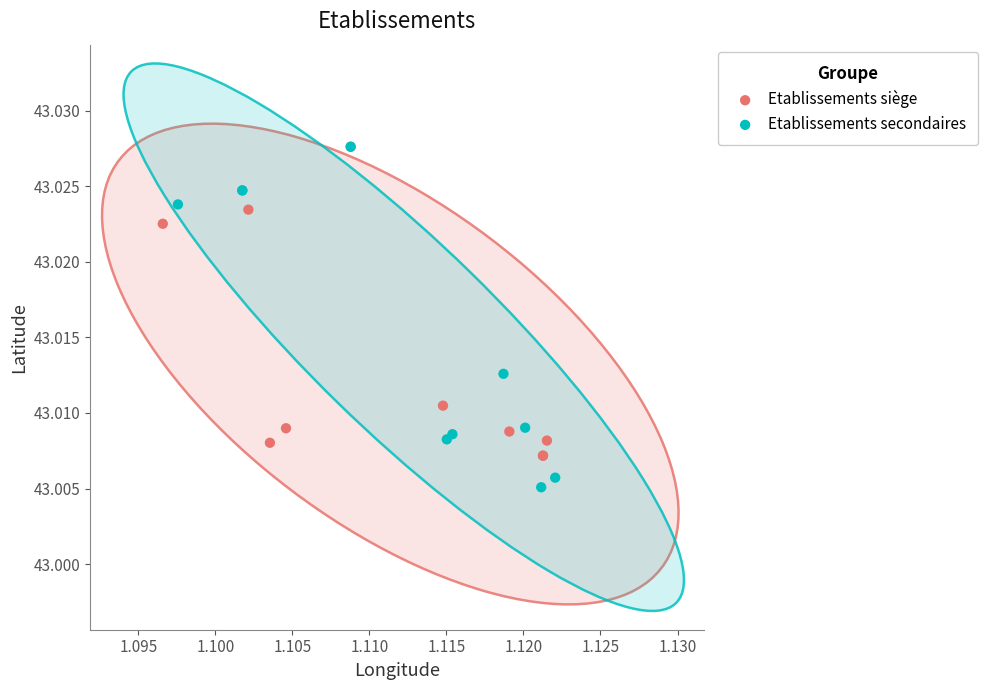

Which series reaches the minimum Y coordinate?

Etablissements secondaires